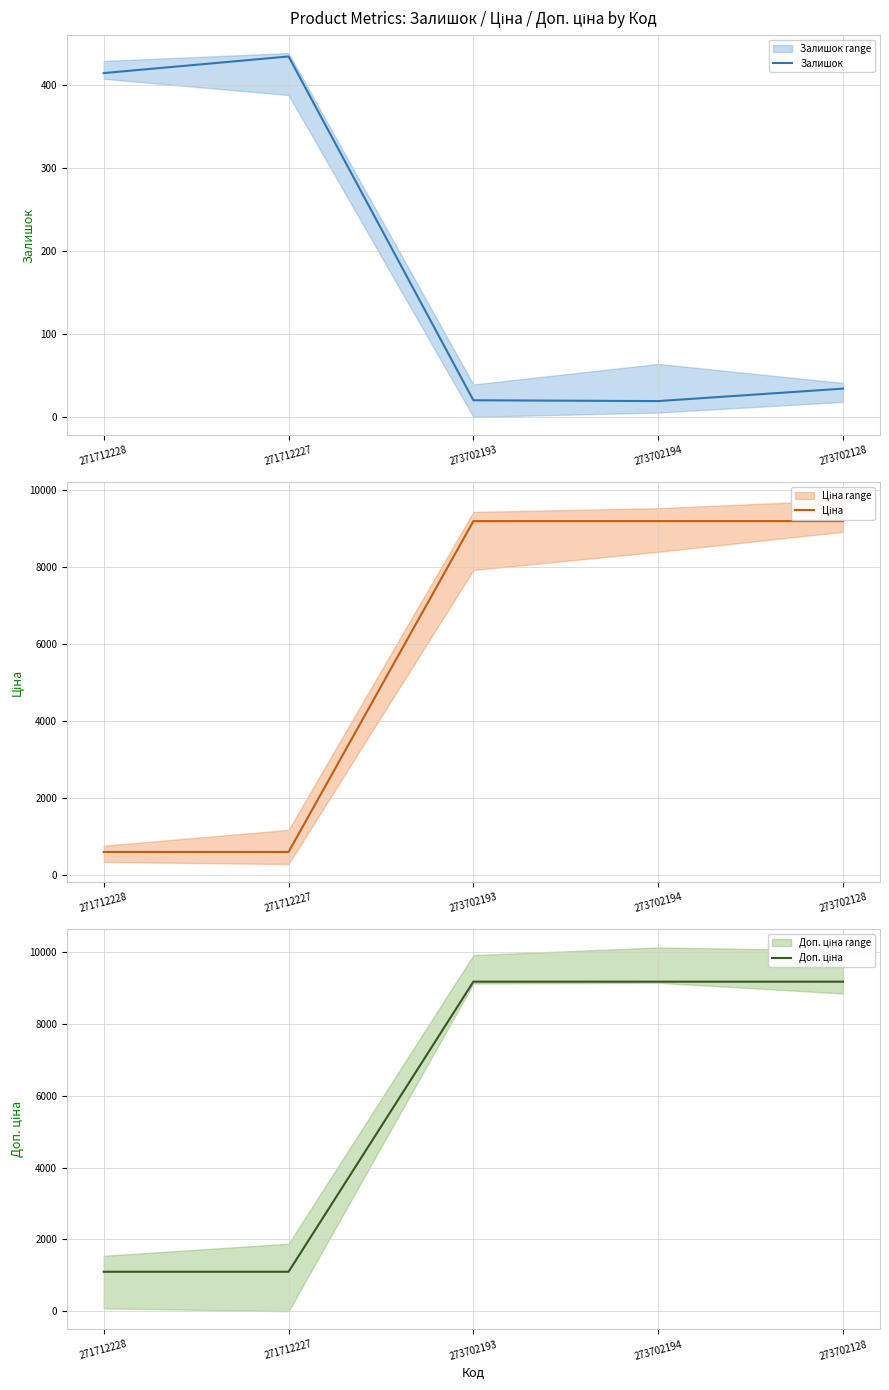

Is the value of Ціна at 271712227 greater than the value of Залишок at 271712228?

Yes